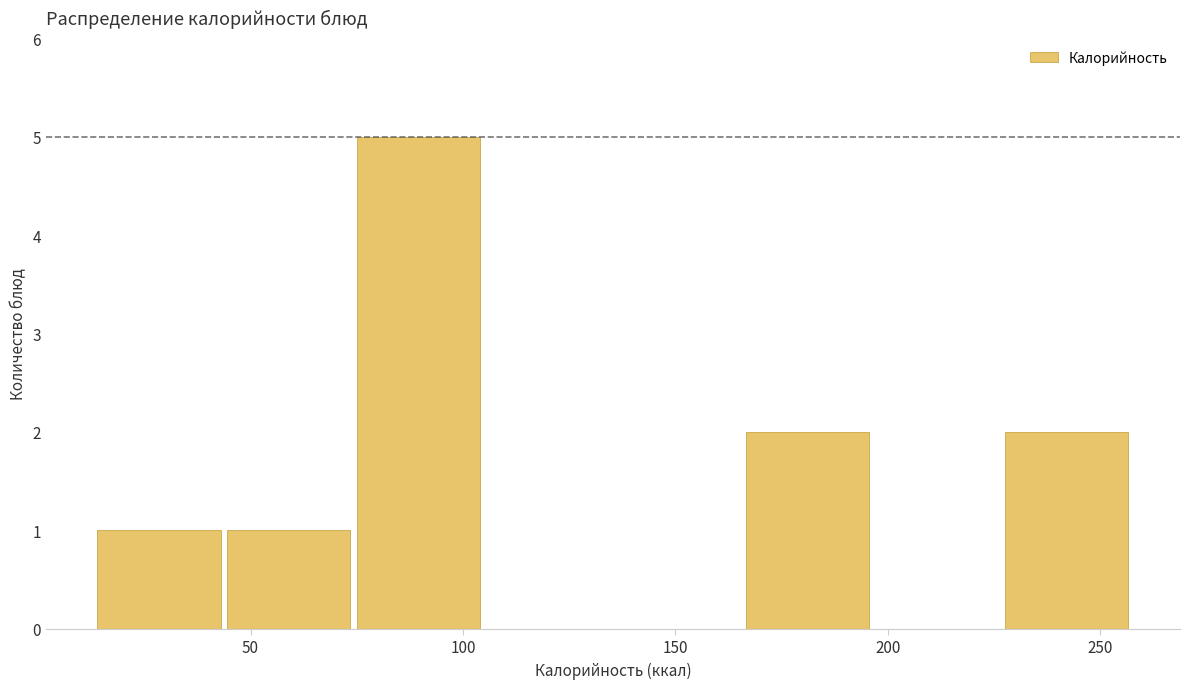

Over which range of the x-axis is the bar tallest?

75 to 105